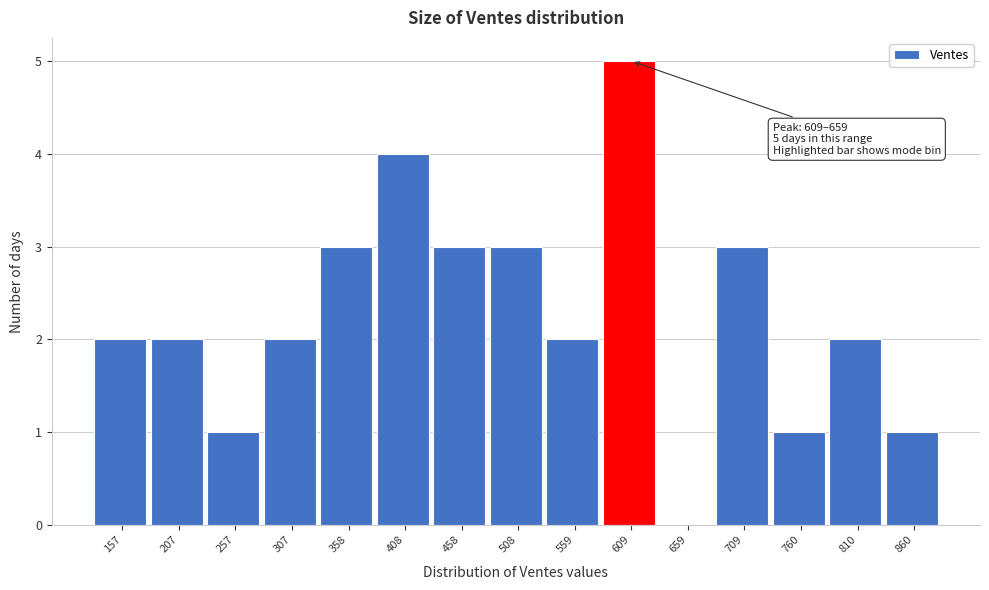

Reading left to right, list all the values displayed in this chart.

157=2	207=2	257=1	307=2	358=3	408=4	458=3	508=3	559=2	609=5	659=0	709=3	760=1	810=2	860=1